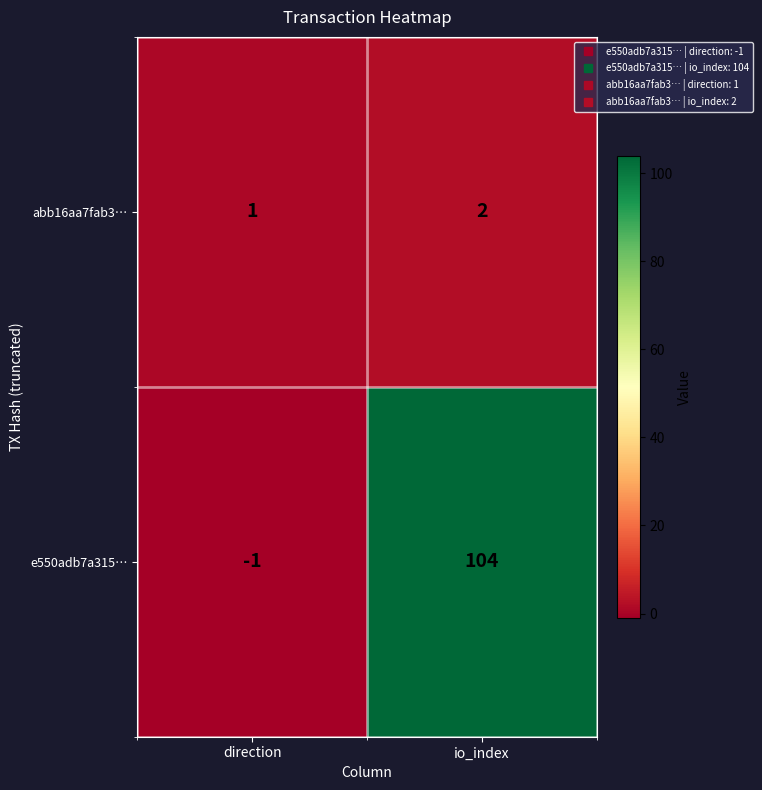

Which series has the largest range (max minus min)?

e550adb7a315…